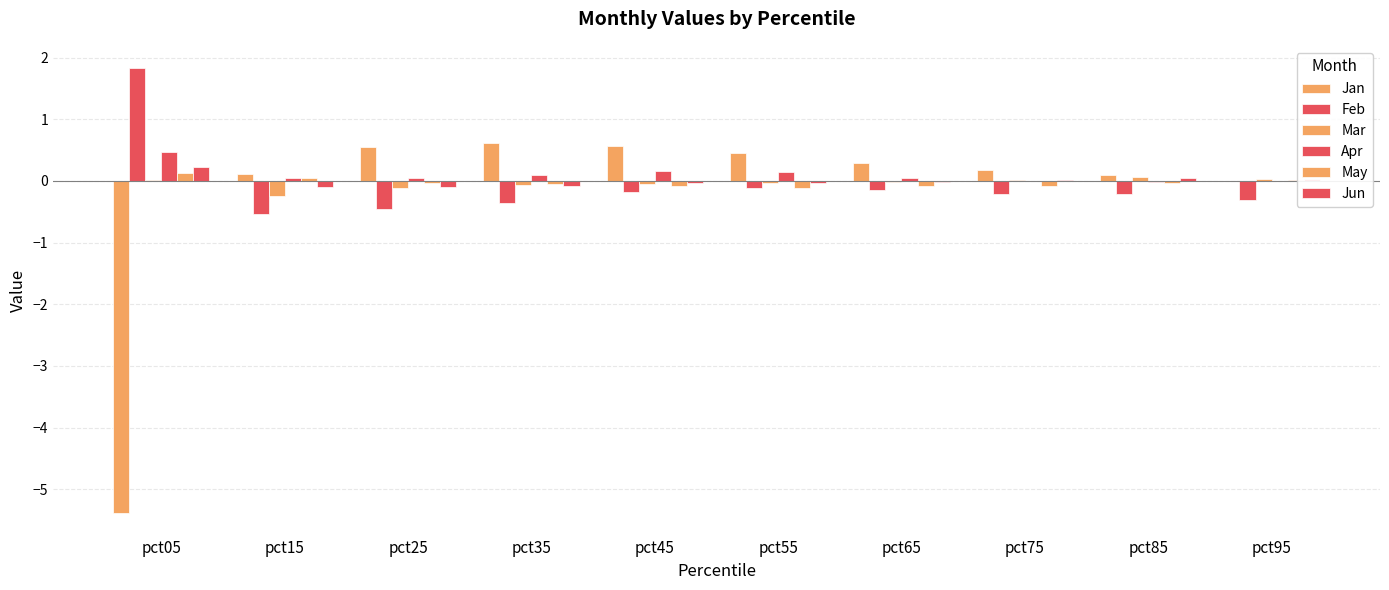

At which label does Apr first exceed 0?

pct05